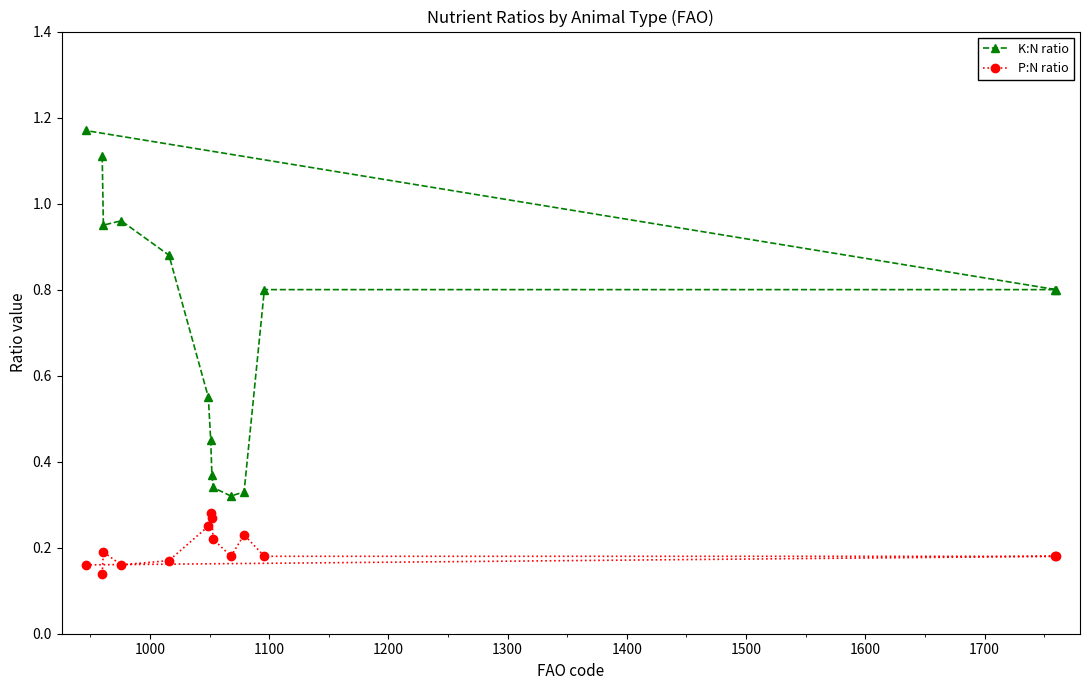

What is the value of the P:N ratio point at the 3rd from the left?

0.2